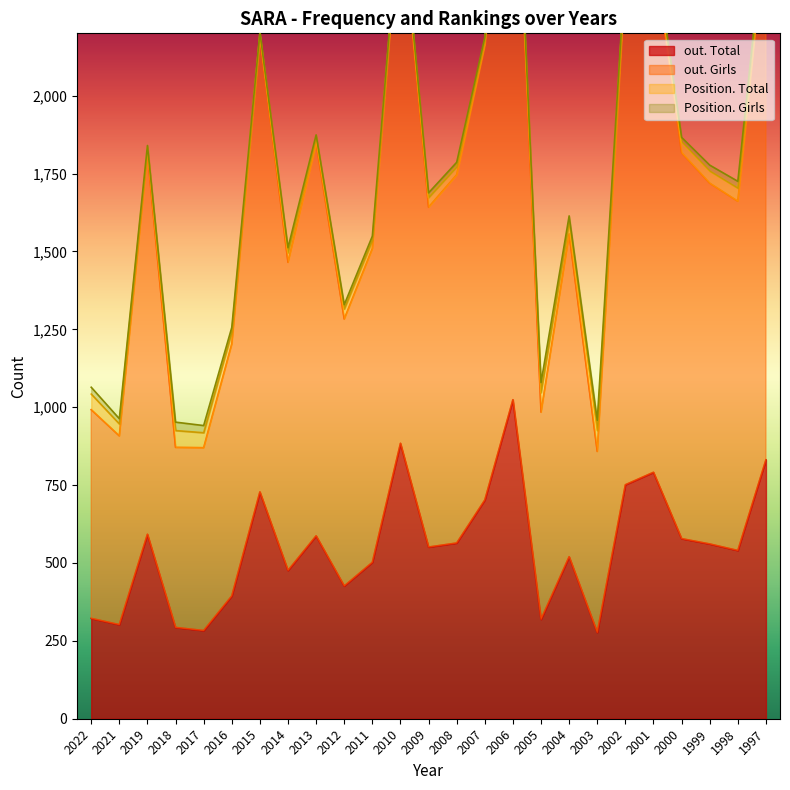

Is it true that out. Total equals 466 at 2018?

False